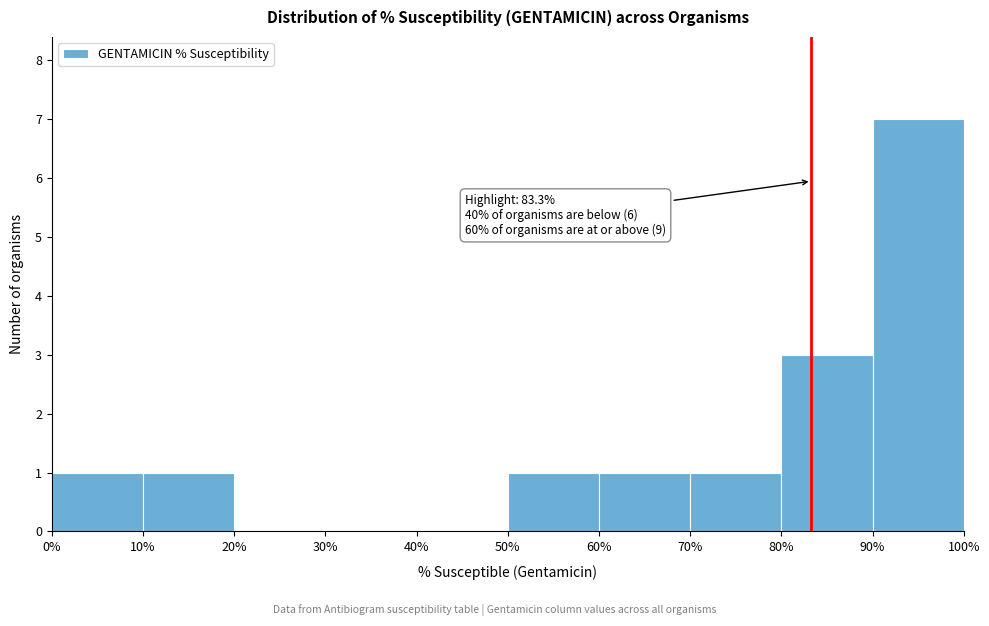

Which range on the x-axis has the tallest bar?

90% to 100%